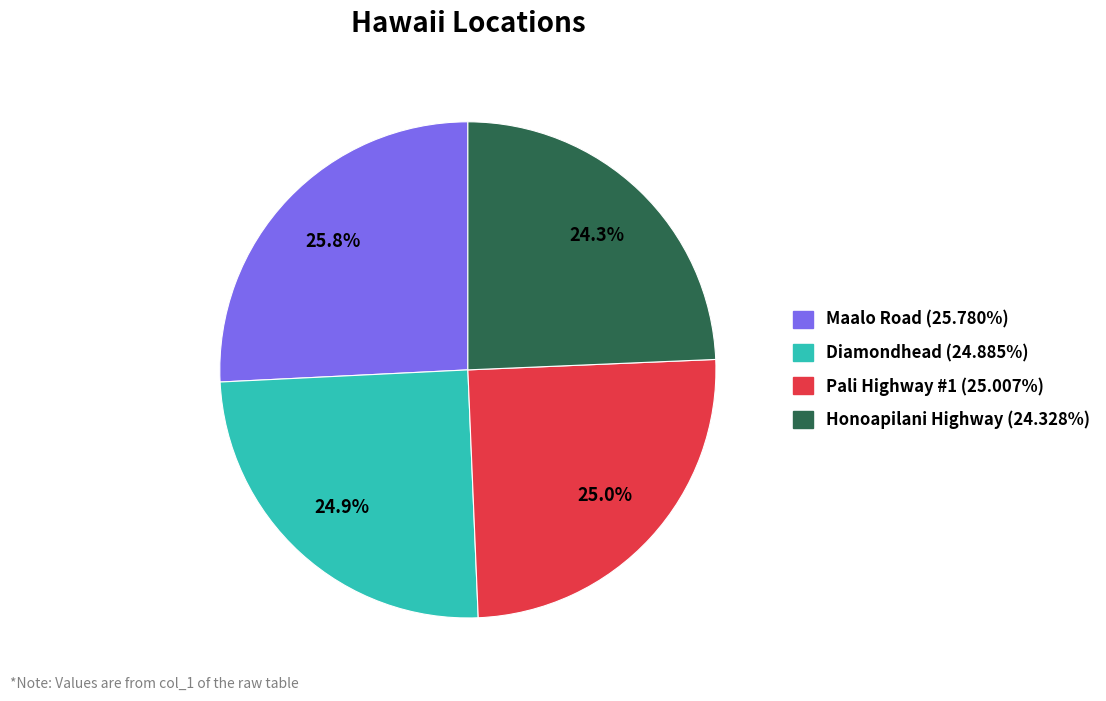

Is it true that Honoapilani Highway is 24% of the pie?

True